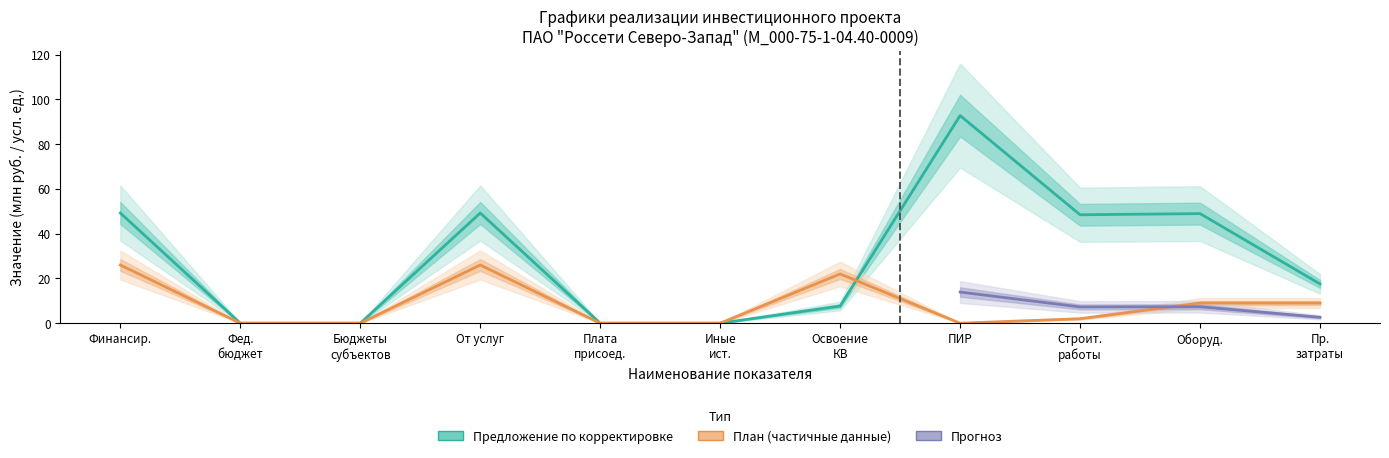

True or false: План (Всего) and Предложение по корректировке intersect in this chart.

True